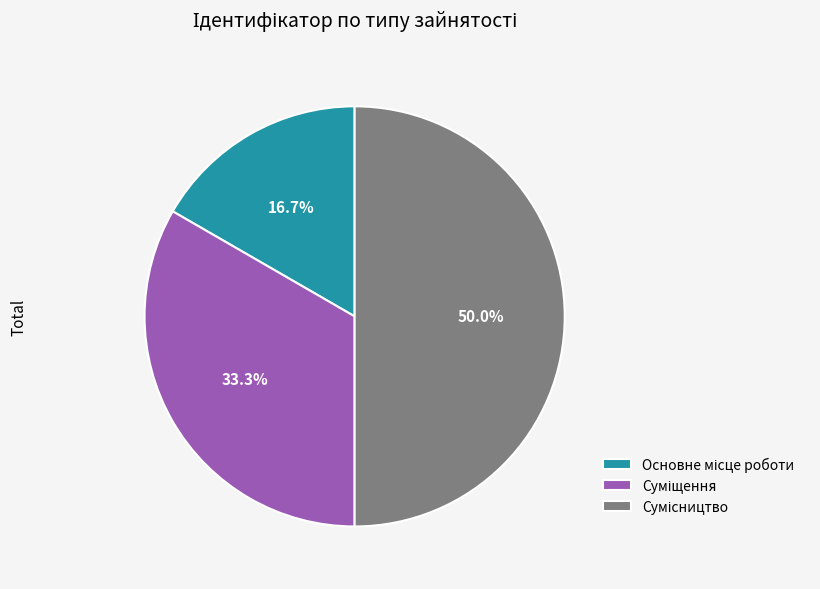

Combined, what portion of the pie is Основне місце роботи and Суміщення?

50.0%